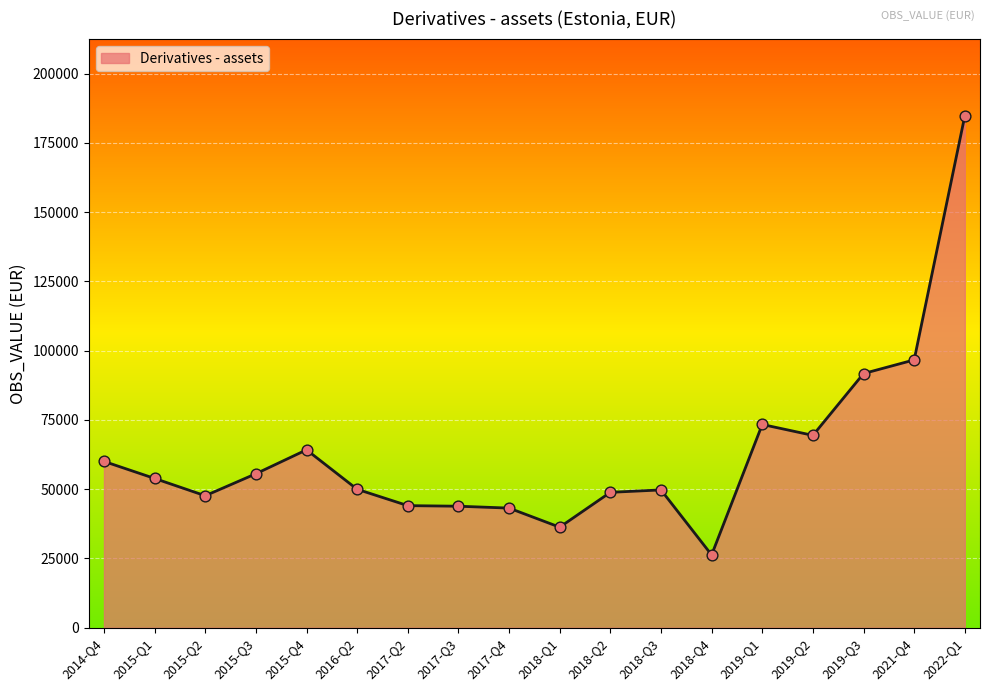

What is the change in value from 2016-Q2 to 2018-Q1?

-13683